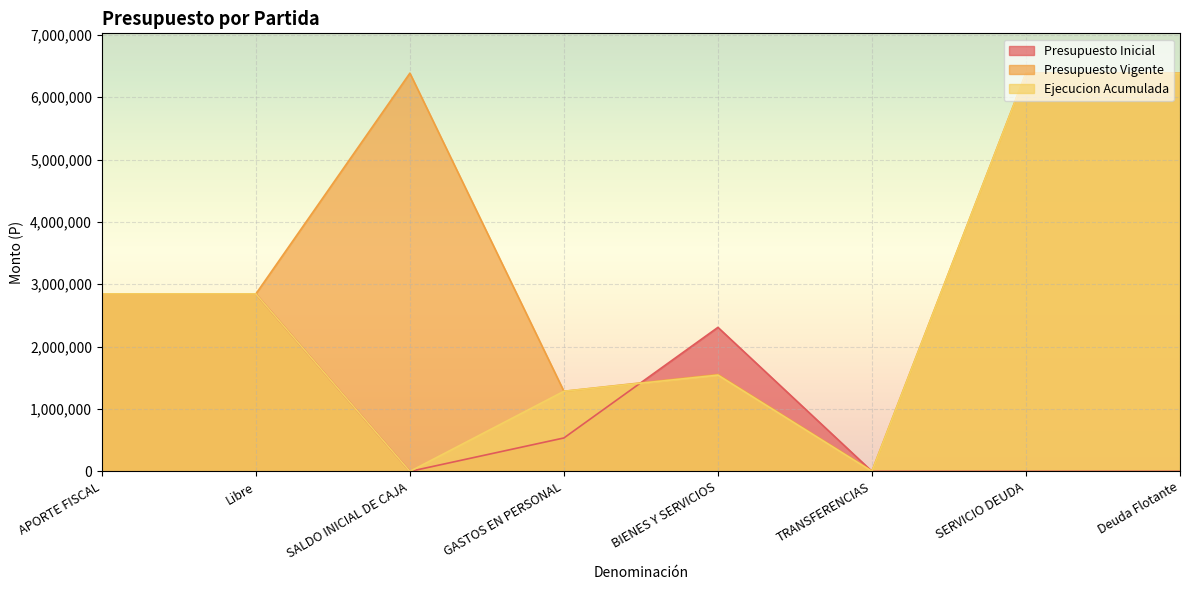

Rank the series by their maximum value, from highest to lowest.

Presupuesto Vigente, Ejecucion Acumulada, Presupuesto Inicial